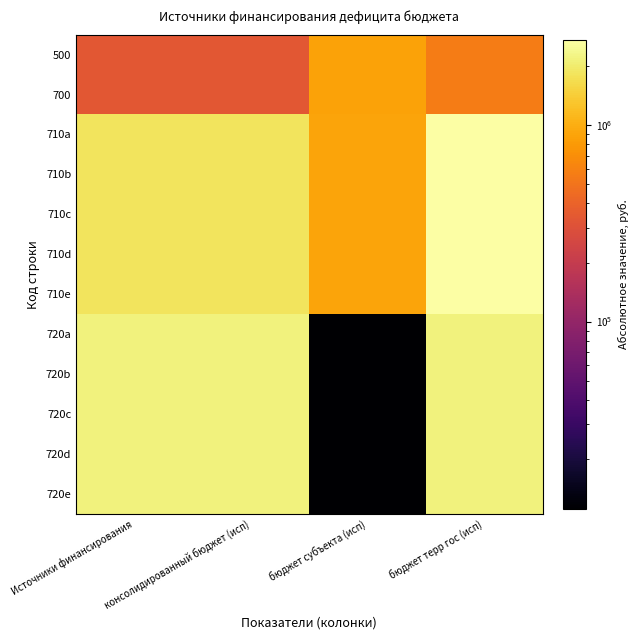

What is the maximum value shown in the chart?

2730546.8